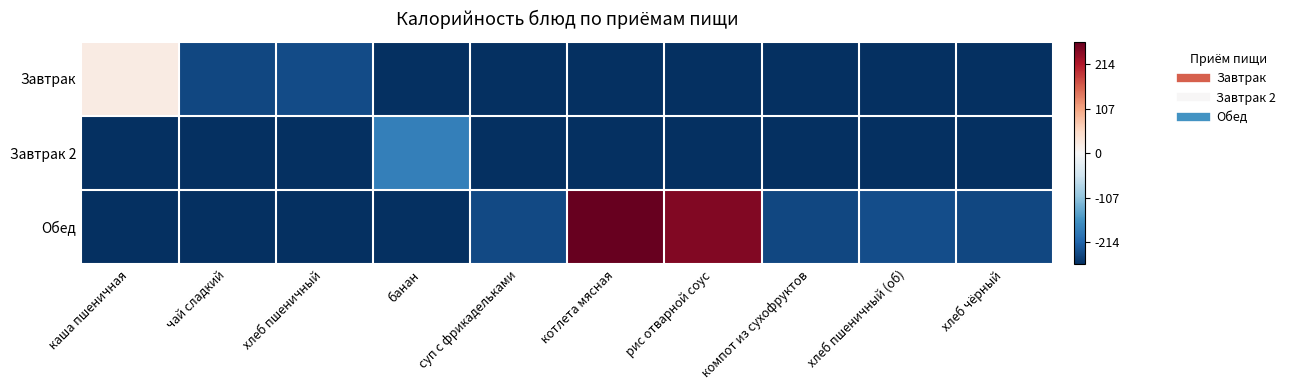

Count the number of data series in this chart.

3